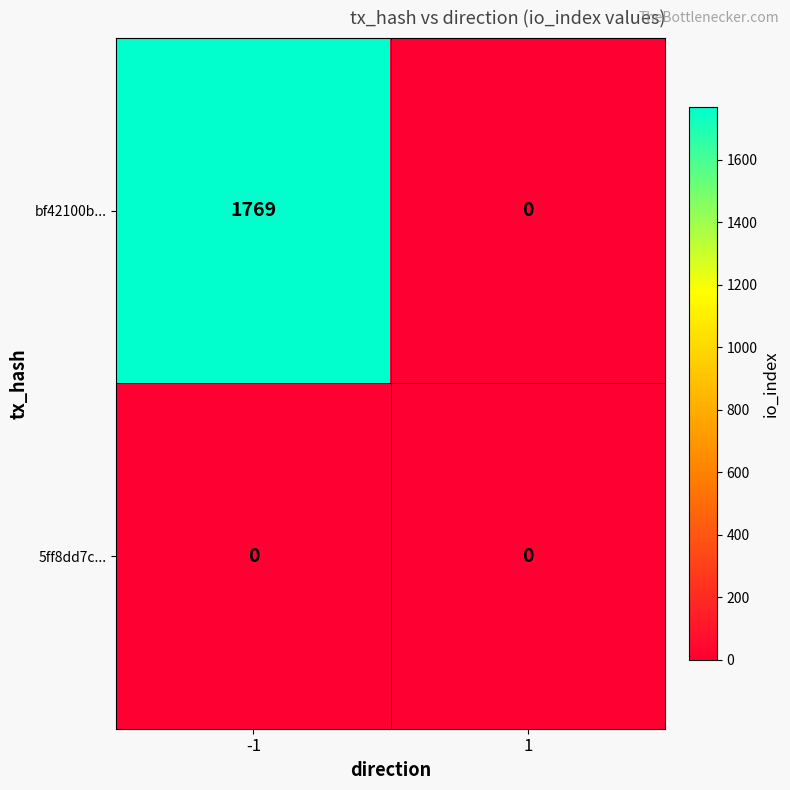

Rank the series at -1 from lowest to highest value.

5ff8dd7c..., bf42100b...